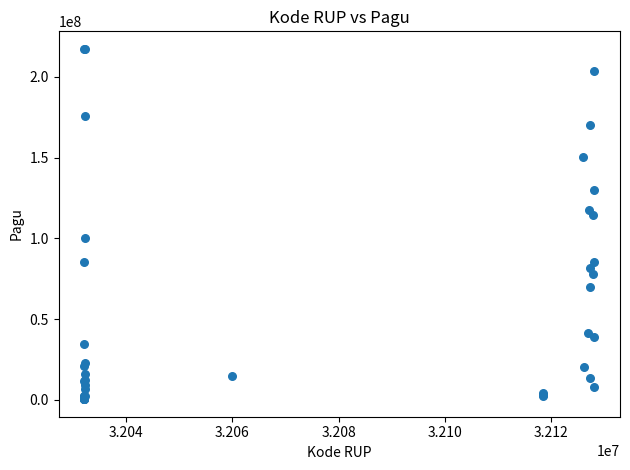

What Y value in the scatter plot is closest to 108830000?

114296000